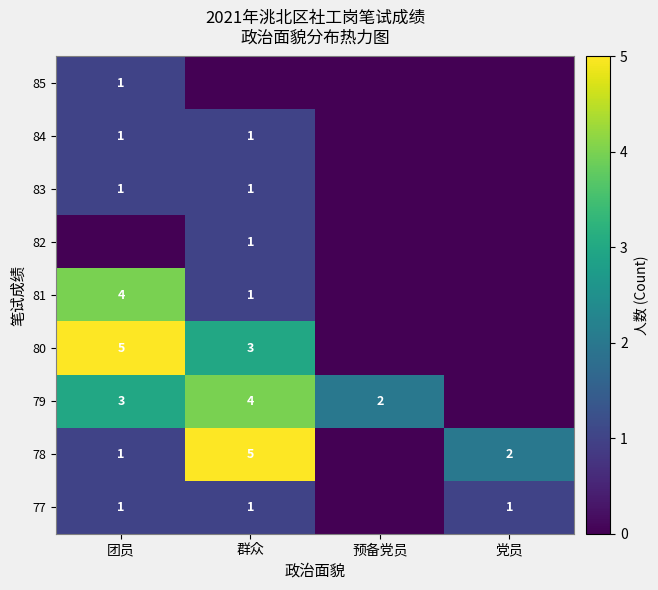

At which label does row_5 reach its minimum?

预备党员